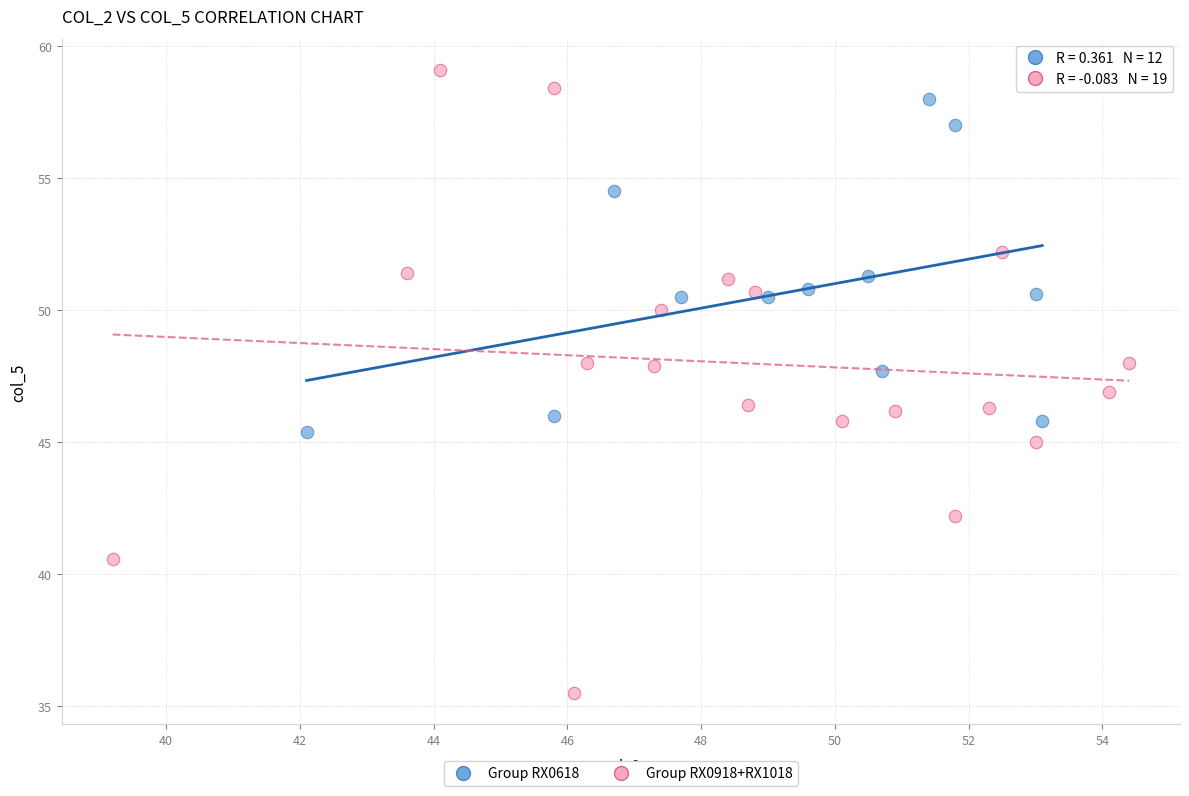

Which series has the largest Y range (max minus min)?

Group RX0918+RX1018